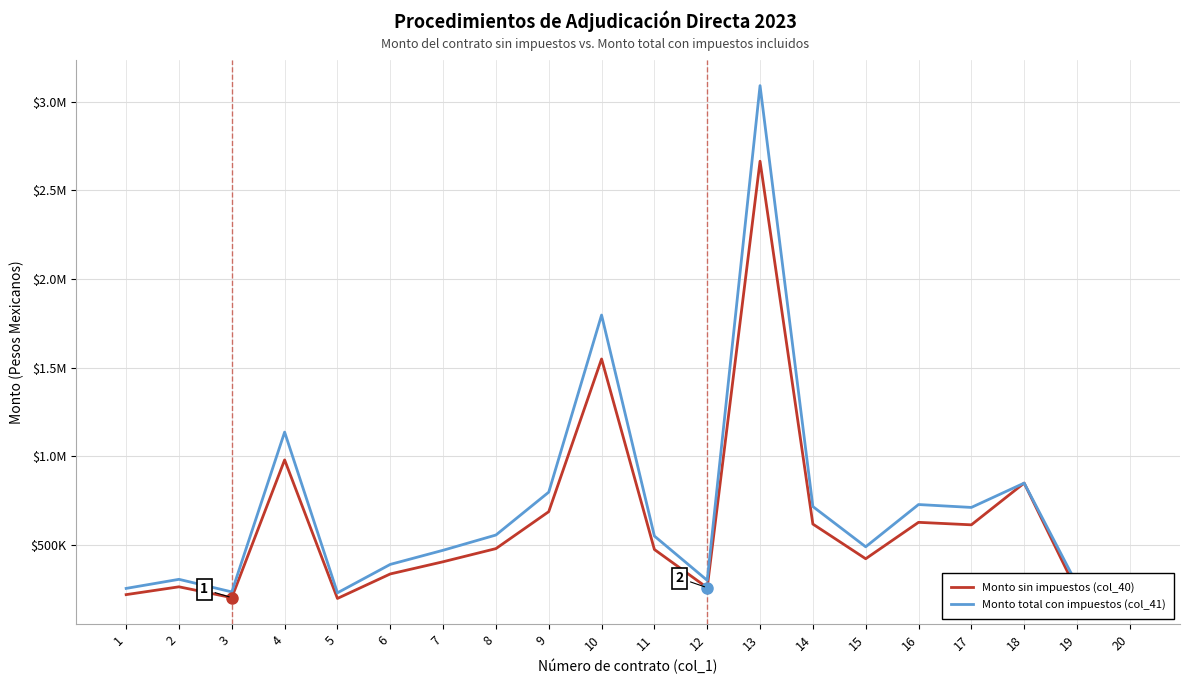

Does the chart have visible grid lines?

Yes